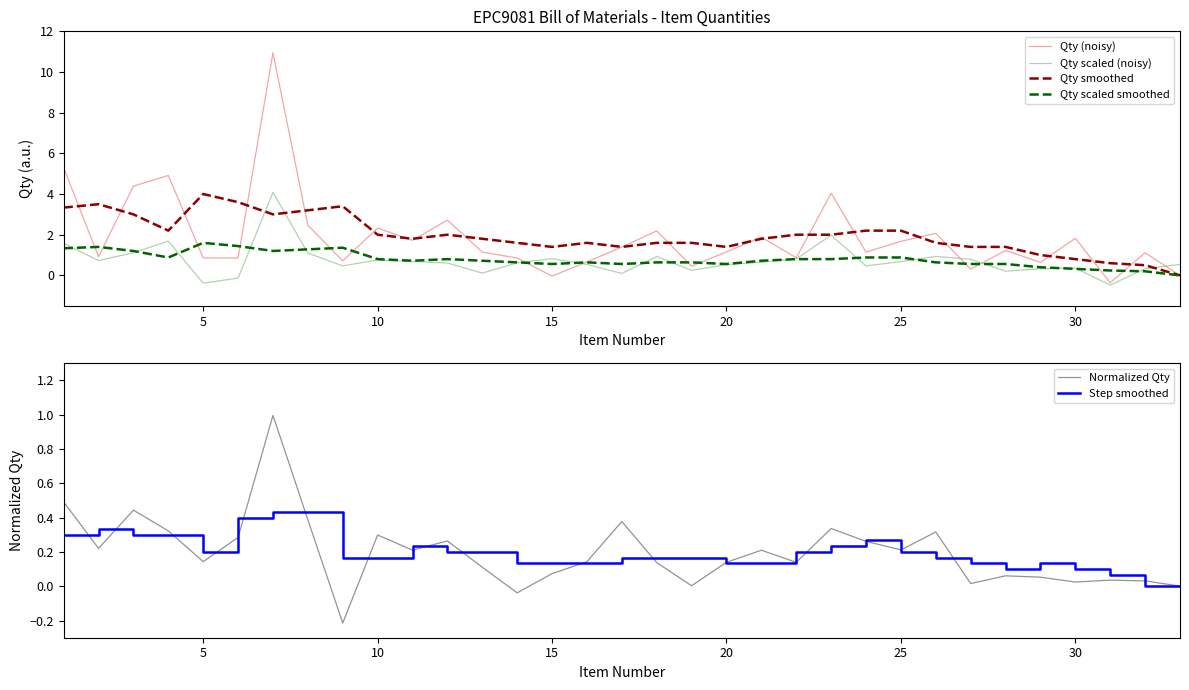

How many Step smoothed values are between 0 and 1?

33